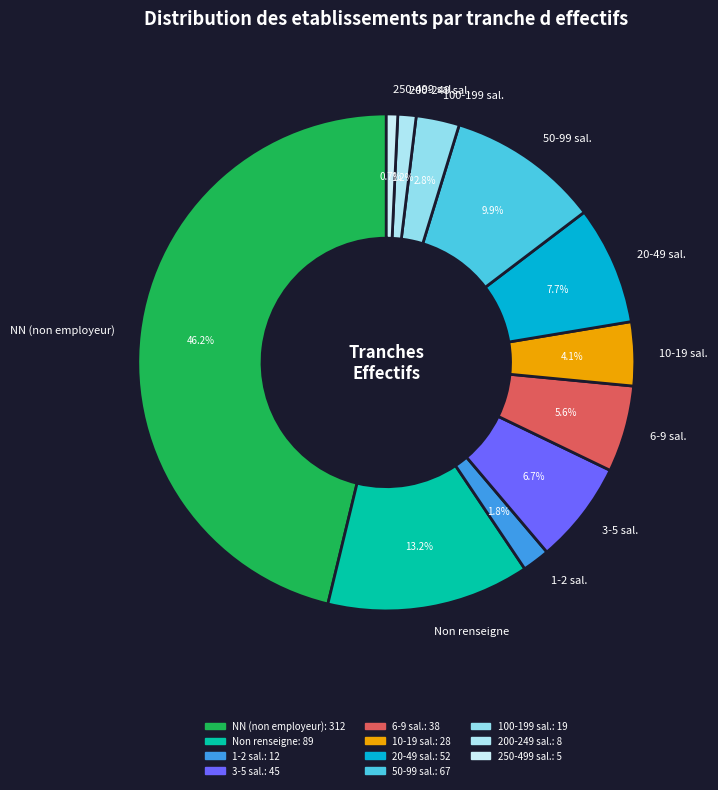

Which category has the biggest portion of the pie?

NN (non employeur)